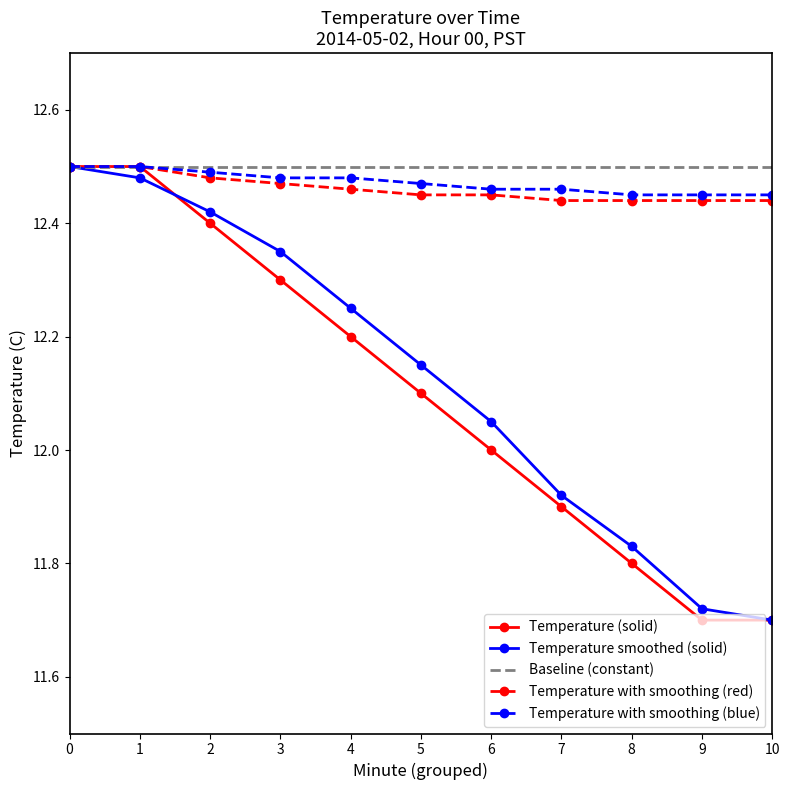

What is the sum of all Temperature with smoothing (red) values?

137.1